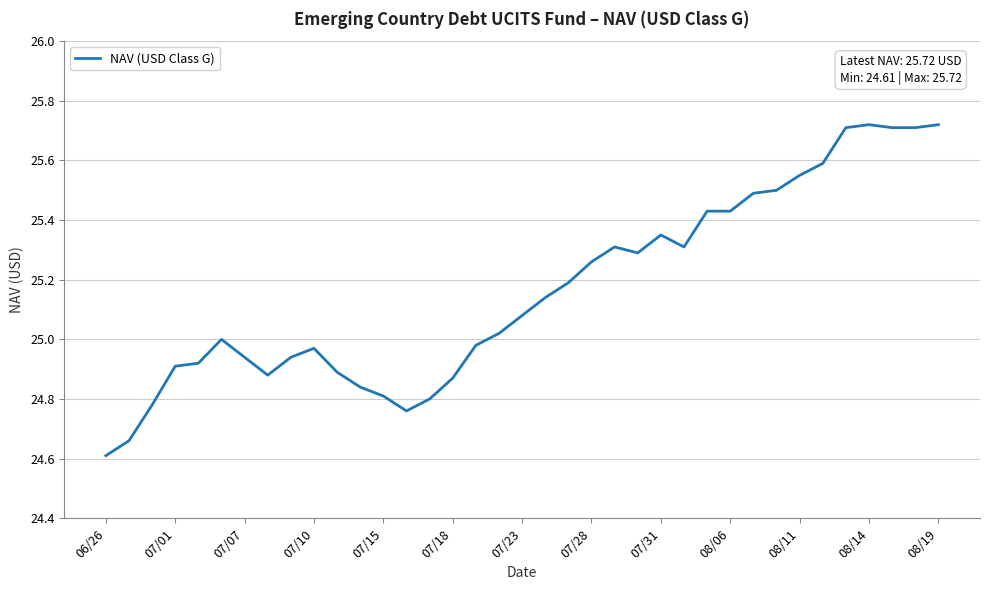

What is the difference between the maximum and minimum values?

1.1